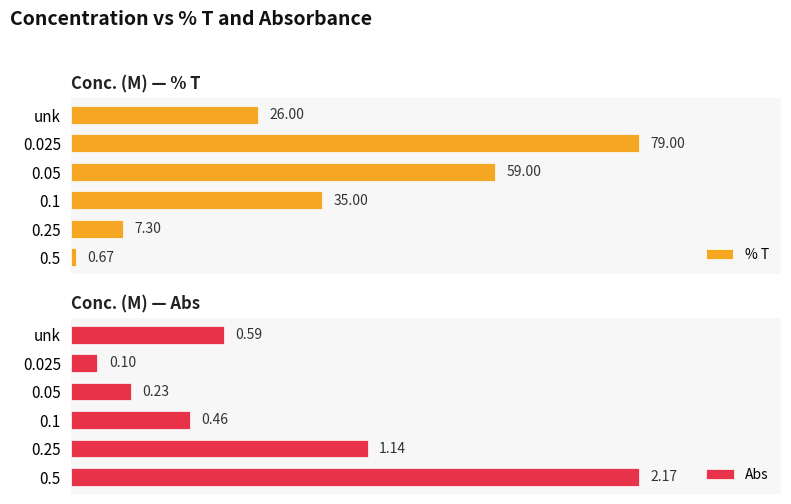

Rank the categories by % T value from lowest to highest.

0.5, 0.25, unk, 0.1, 0.05, 0.025